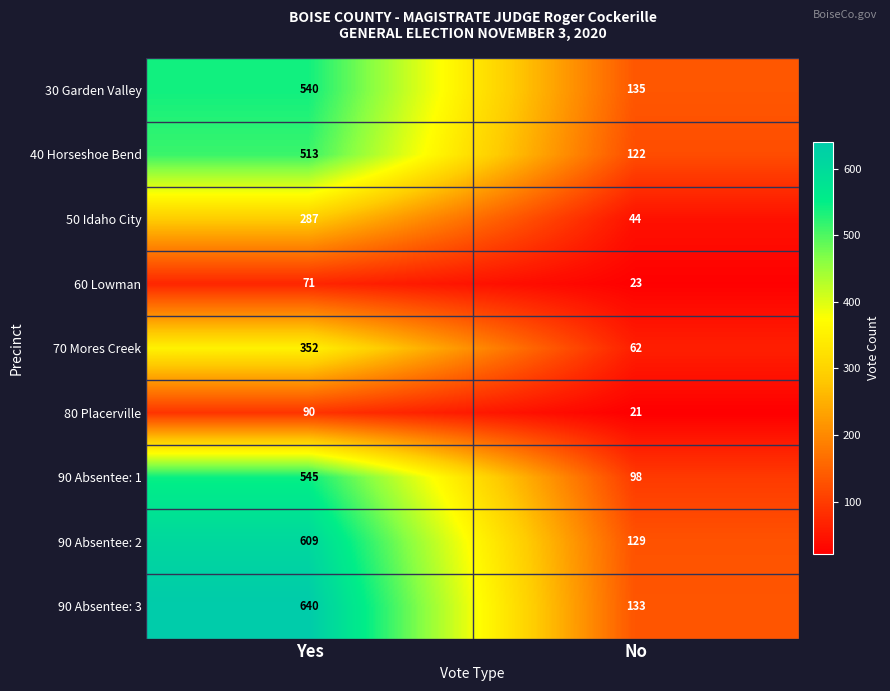

Rank the series at No from lowest to highest value.

80 Placerville, 60 Lowman, 50 Idaho City, 70 Mores Creek, 90 Absentee: 1, 40 Horseshoe Bend, 90 Absentee: 2, 90 Absentee: 3, 30 Garden Valley